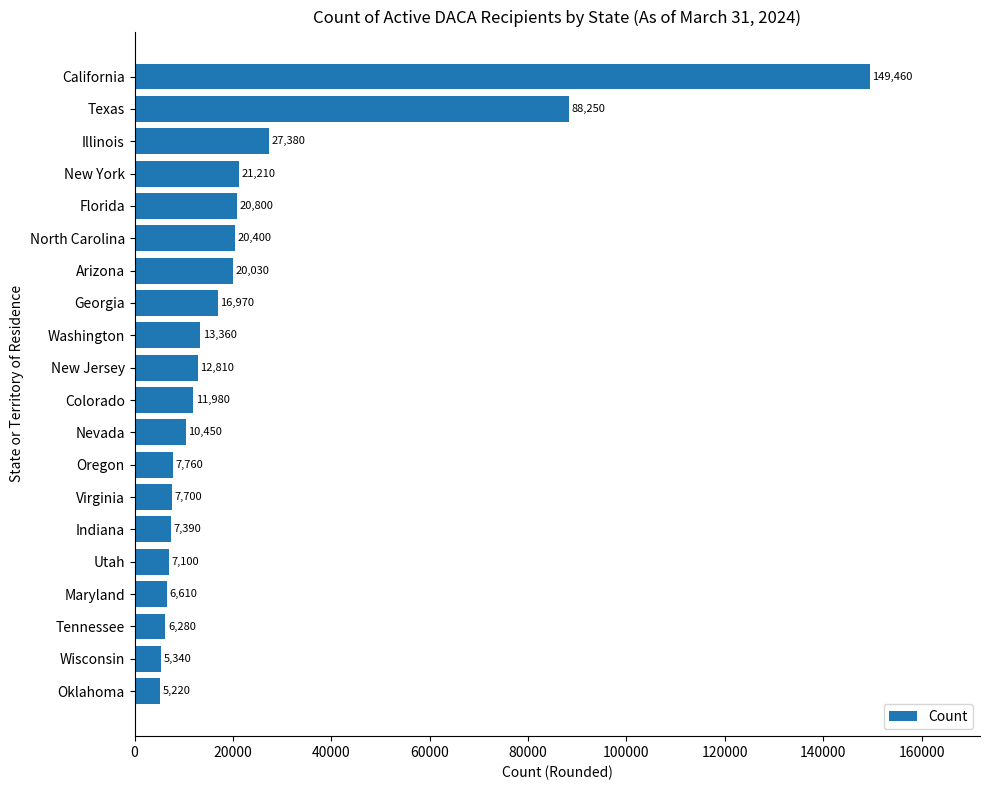

What is the average value?

23325